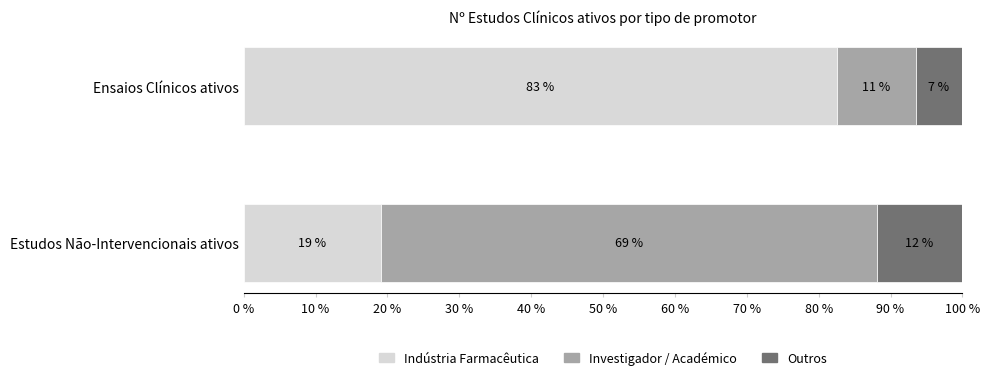

What is the total value across all series at Estudos Não-Intervencionais ativos?

100.0